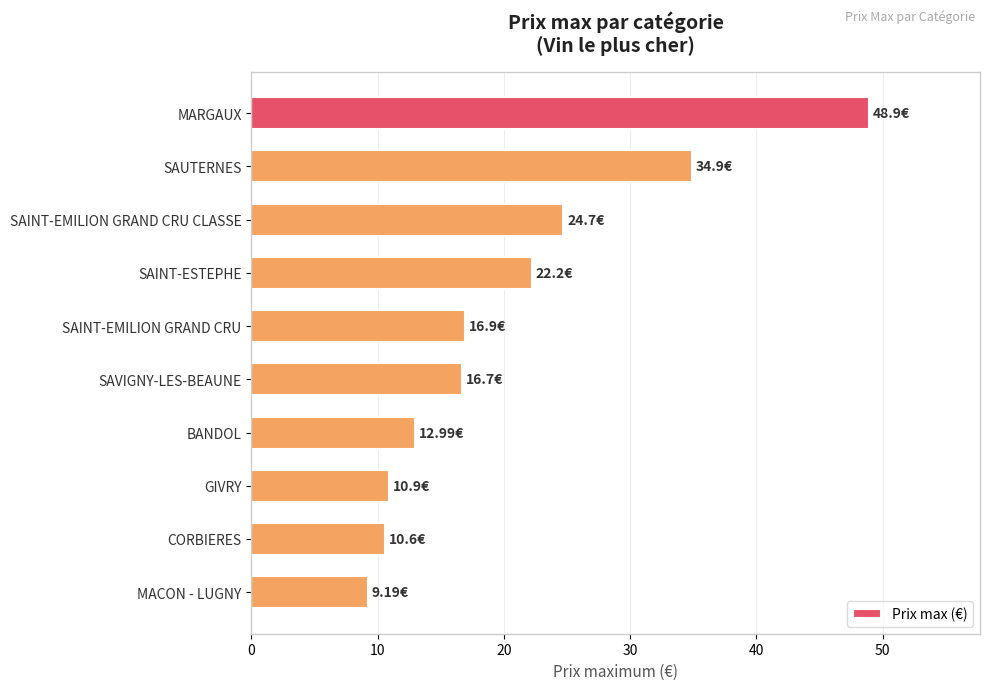

What is the maximum value shown in the chart?

48.9